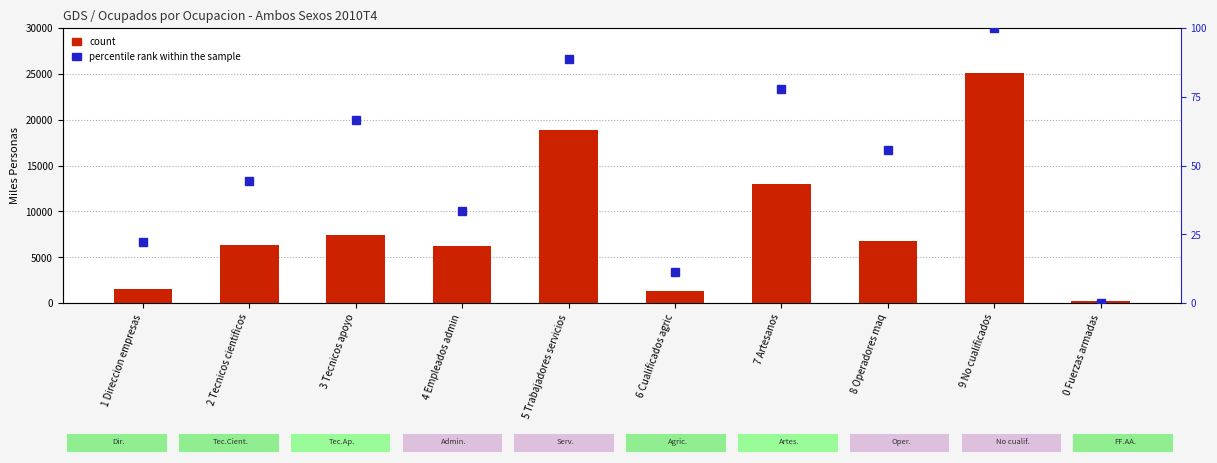

Between 3 Tecnicos apoyo and 2 Tecnicos cientificos, which is larger?

3 Tecnicos apoyo